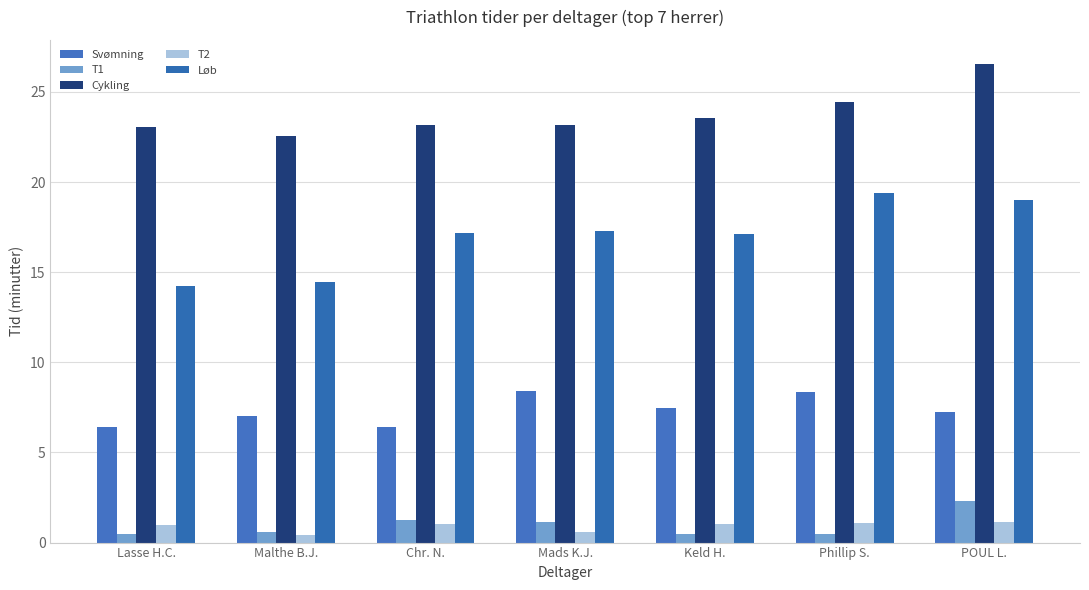

How many groups of bars are there?

7